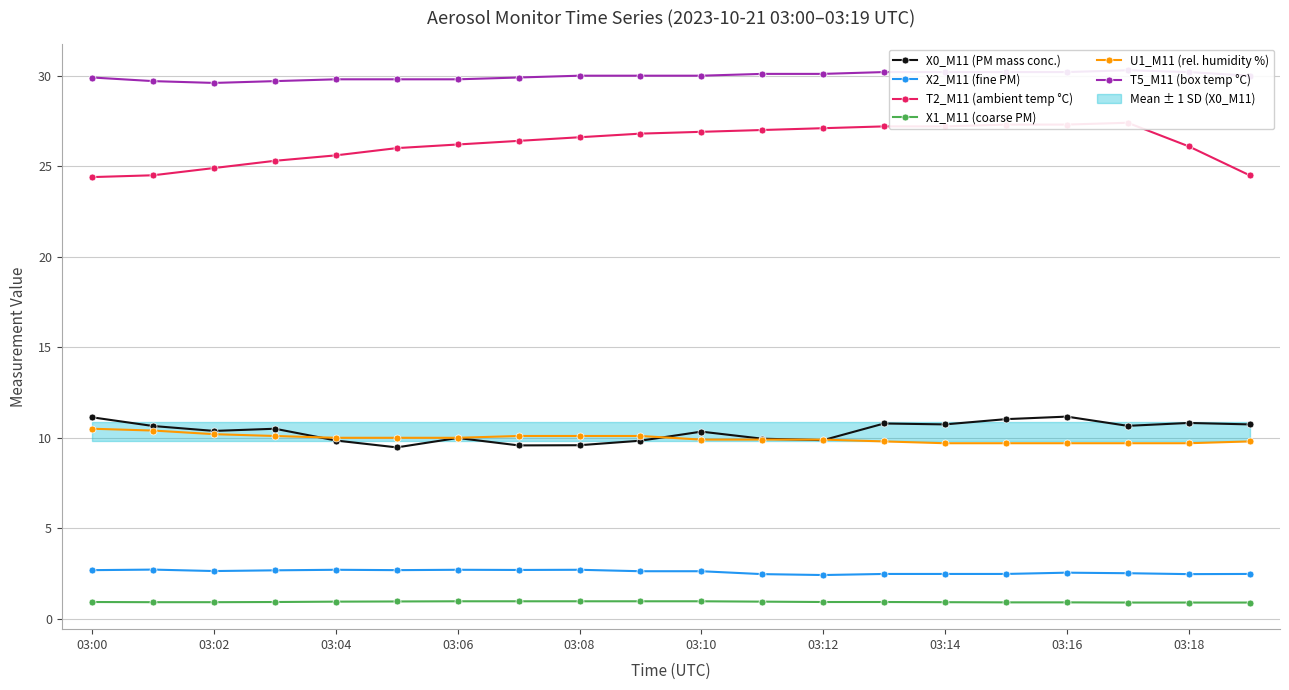

True or false: X0_M11 (PM mass conc.) and X1_M11 (coarse PM) intersect in this chart.

False